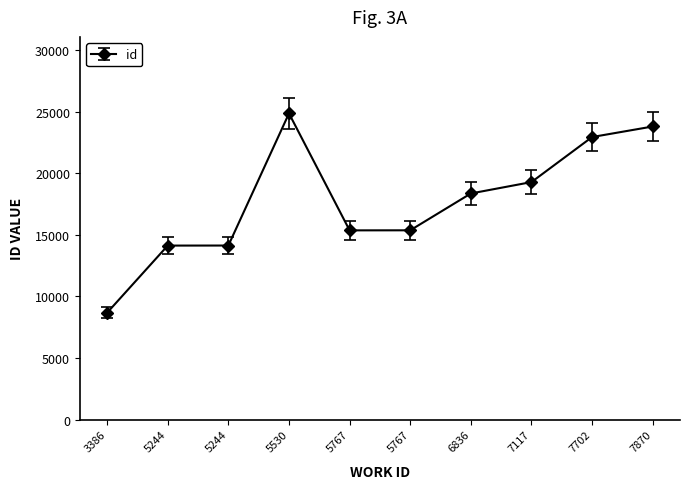

Count the number of categories in the chart.

10